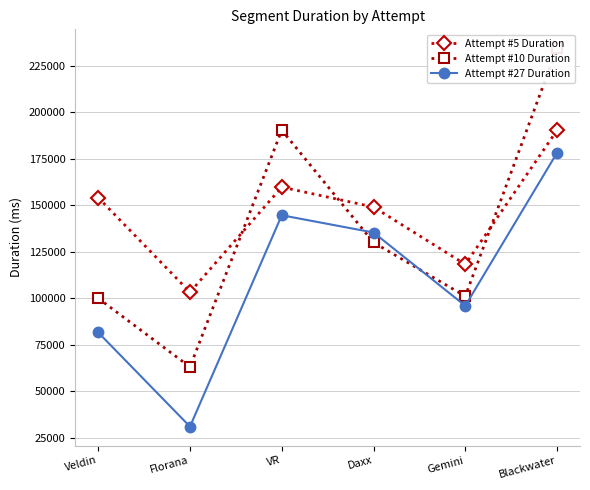

What is the label of the 5th point from the right?

Florana